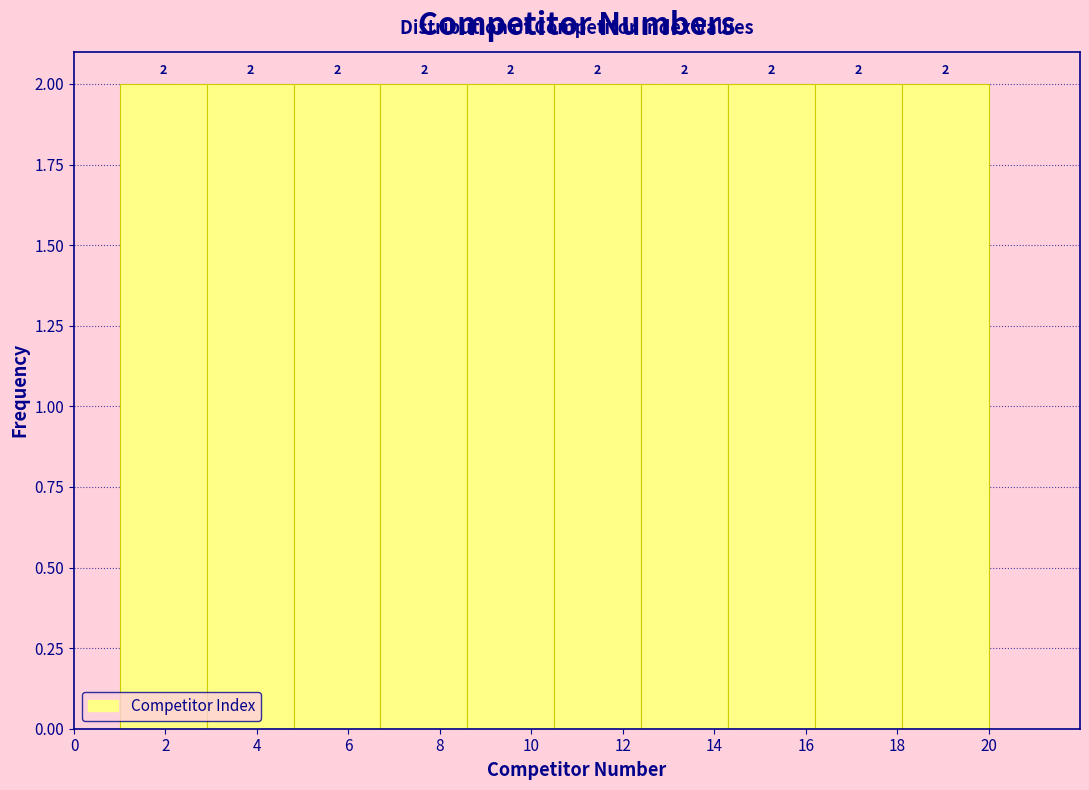

Reading left to right, transcribe this chart: for each bar, give the range it covers on the x-axis and its height. The bar edges are not printed on the chart, so give them approximately, as read against the axis.

1.0 to 2.9: 2
2.9 to 4.8: 2
4.8 to 6.7: 2
6.7 to 8.6: 2
8.6 to 10.5: 2
10.5 to 12.4: 2
12.4 to 14.3: 2
14.3 to 16.2: 2
16.2 to 18.1: 2
18.1 to 20.0: 2